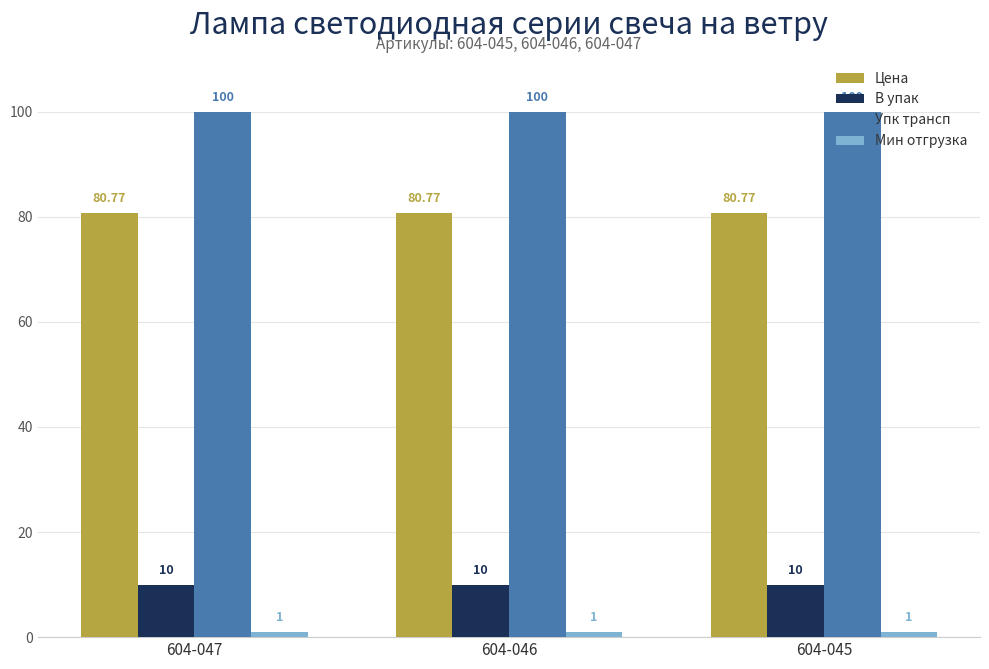

Which series has the largest total across all categories?

Упк трансп